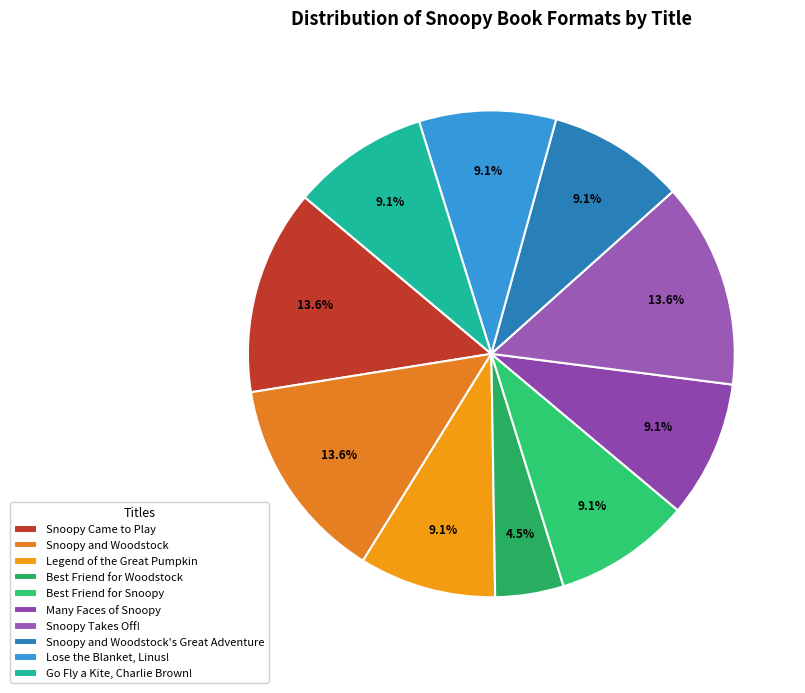

To the nearest percent, what portion does Snoopy Came to Play represent?

14%